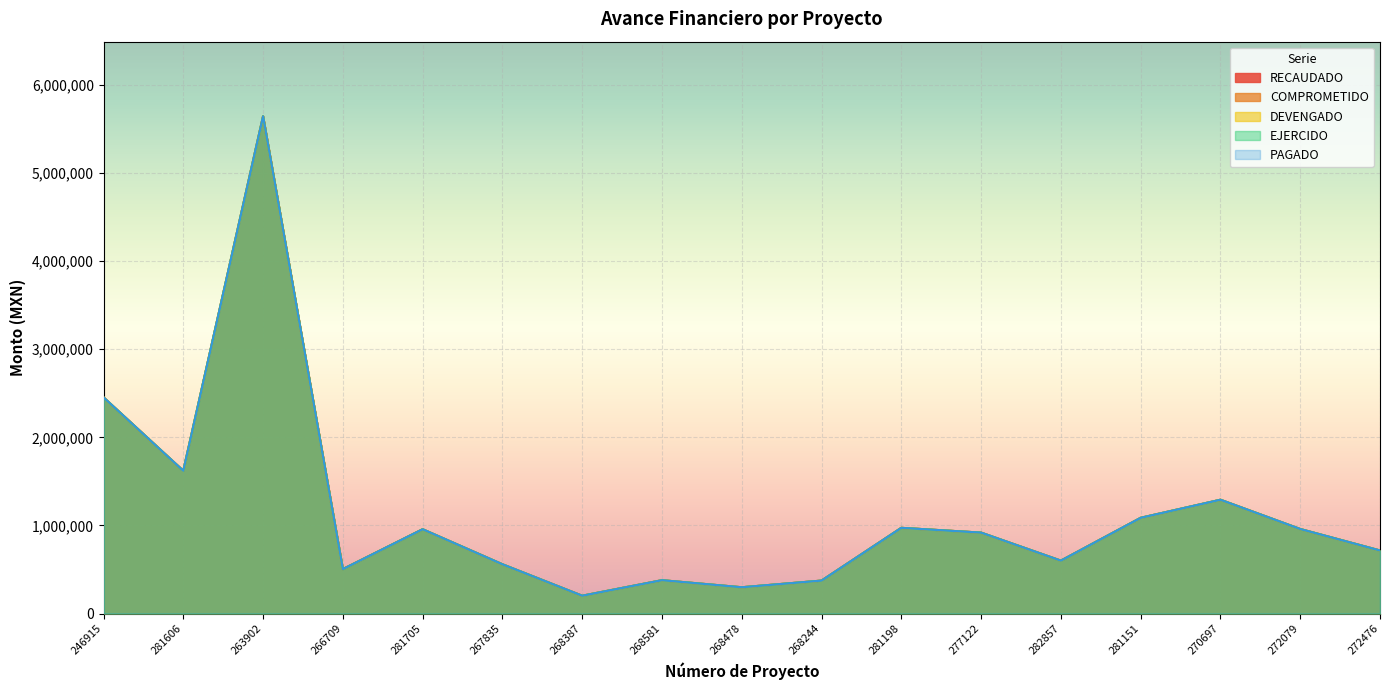

Which category has the highest value across all series?

263902